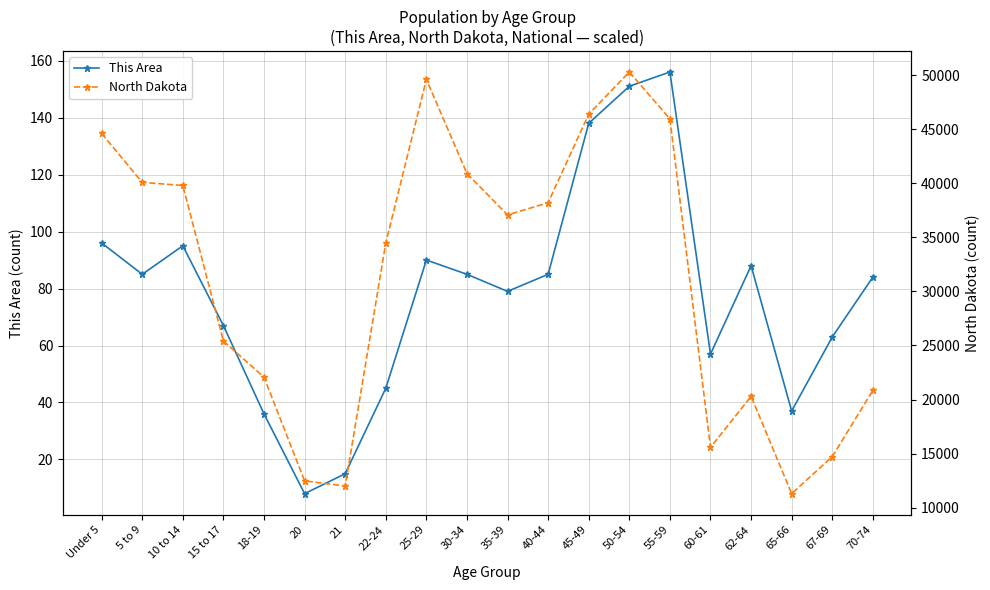

What is the sum of the This Area values at 30-34 and 65-66?

122